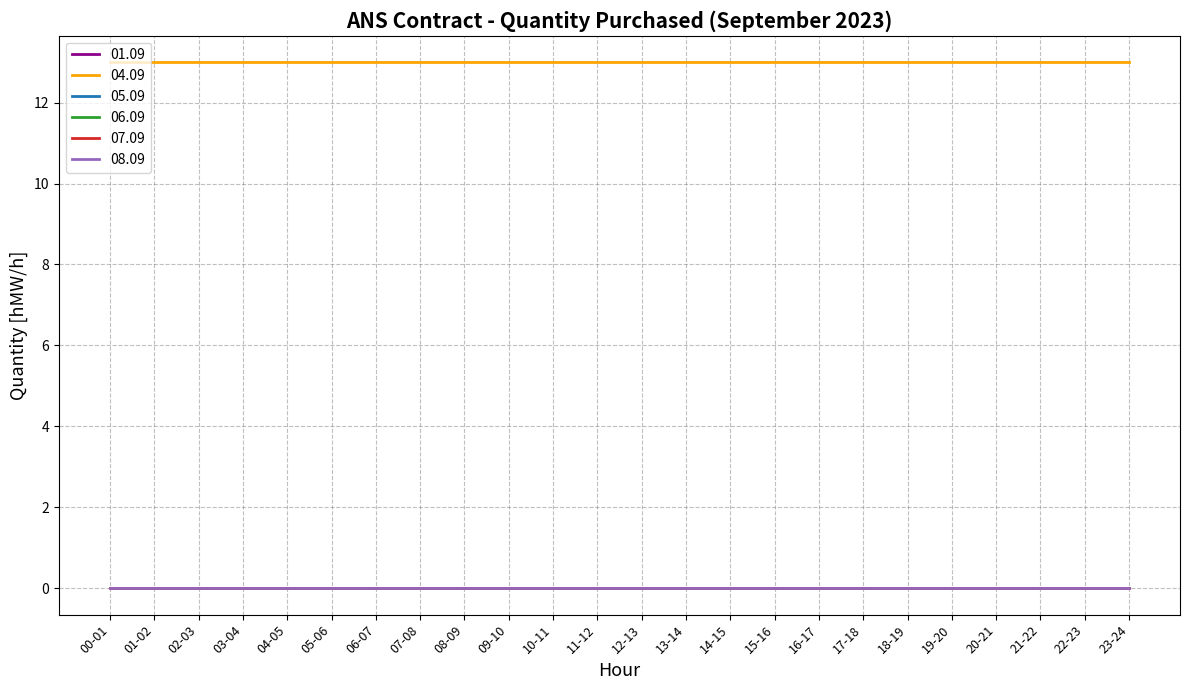

At 04-05, list the series in order from largest to smallest.

04.09, 01.09, 05.09, 06.09, 07.09, 08.09